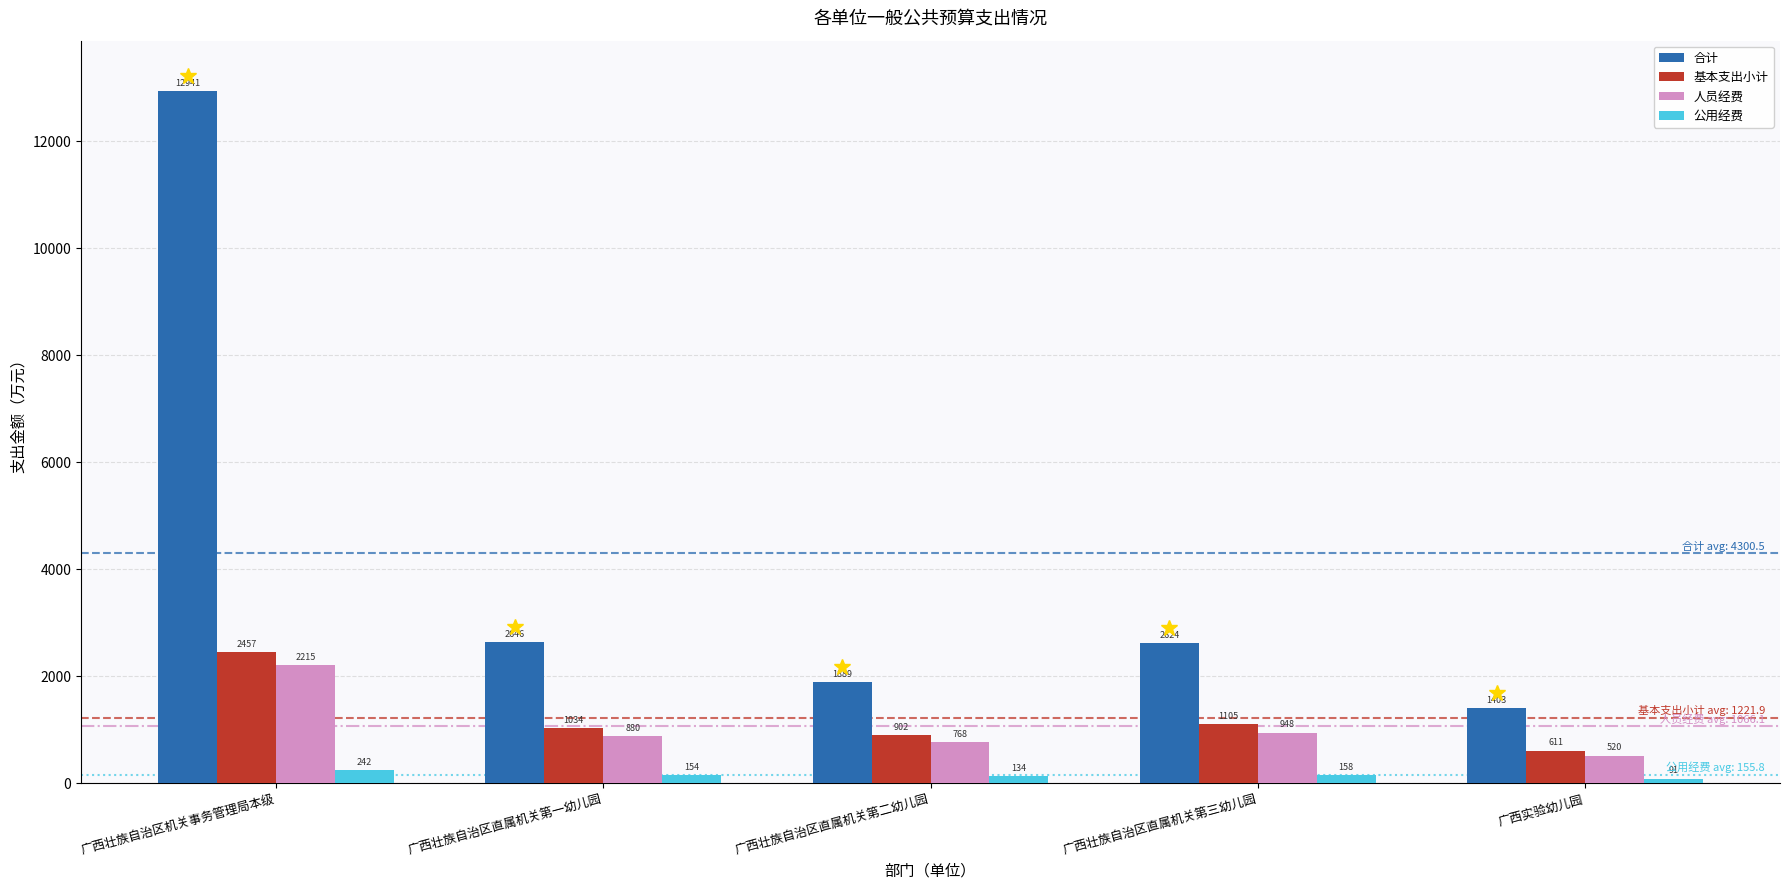

The 公用经费 series shows 134.0 at 广西壮族自治区直属机关第二幼儿园. True or false?

True